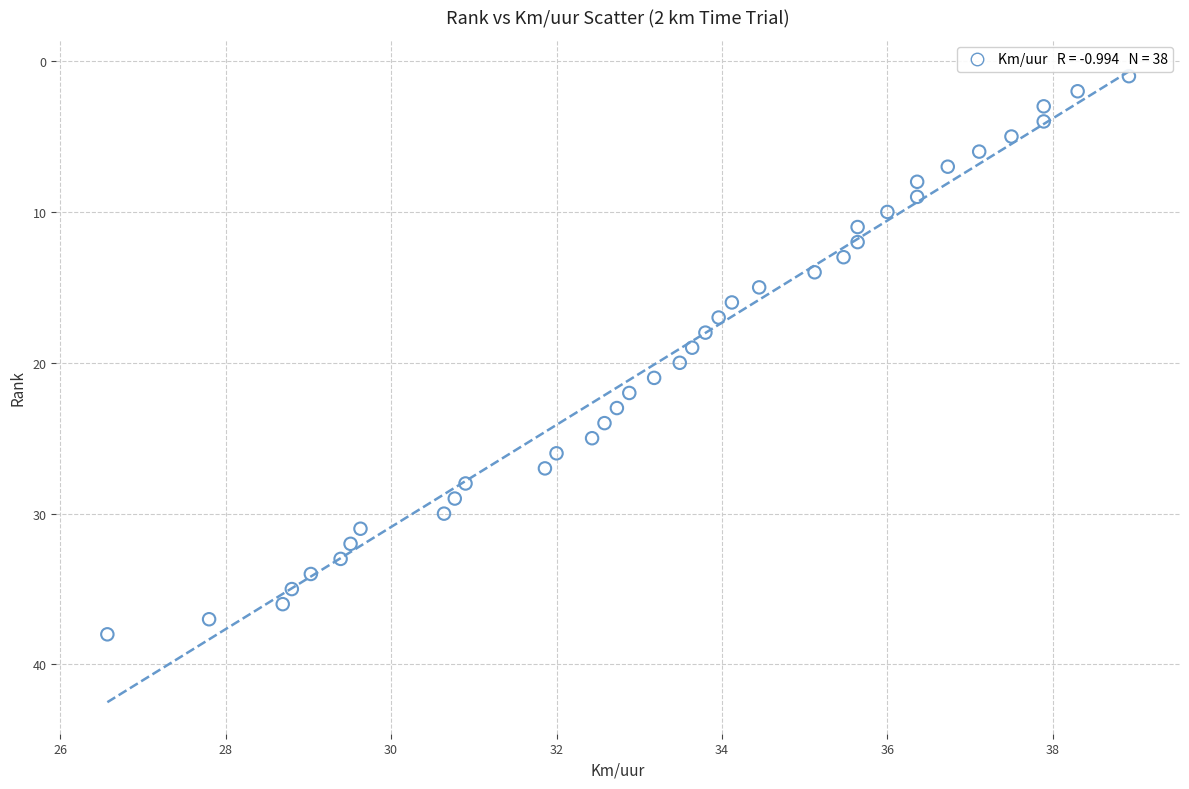

What is the range of Y values (max minus min)?

37